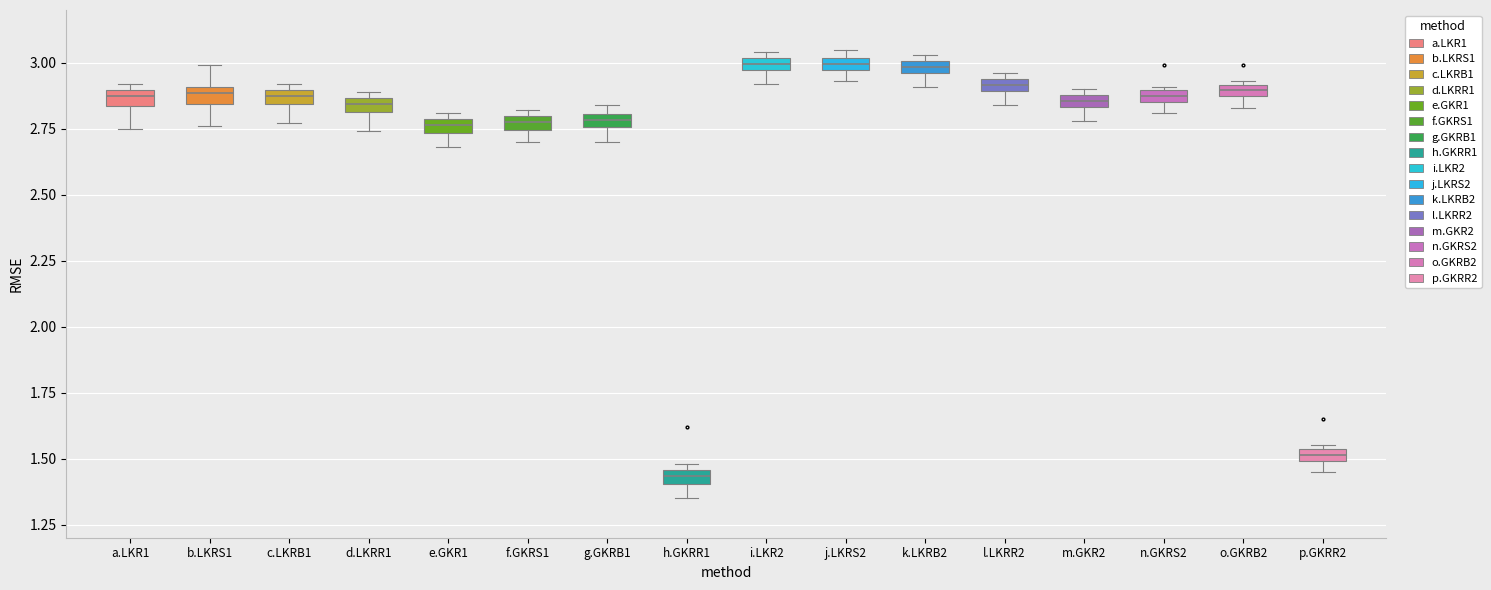

Which box's median line is the lowest?

h.GKRR1